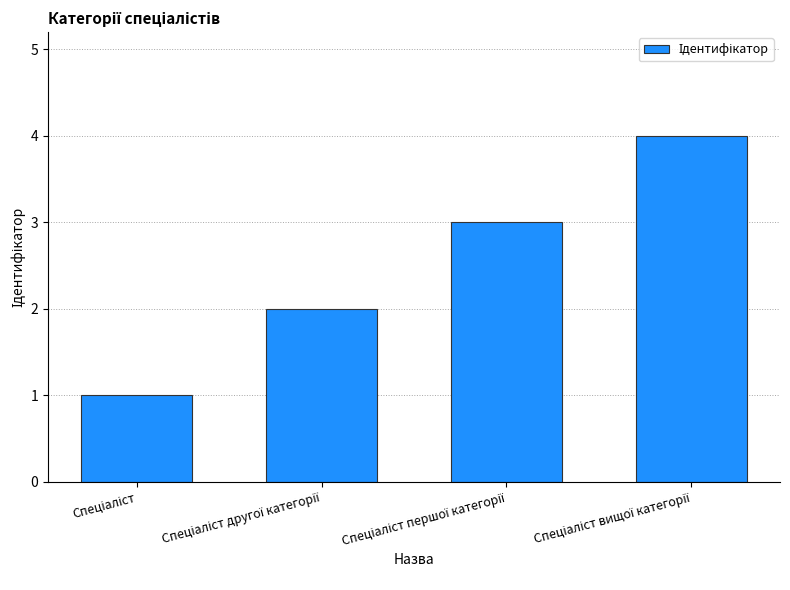

How many values are below 3?

2